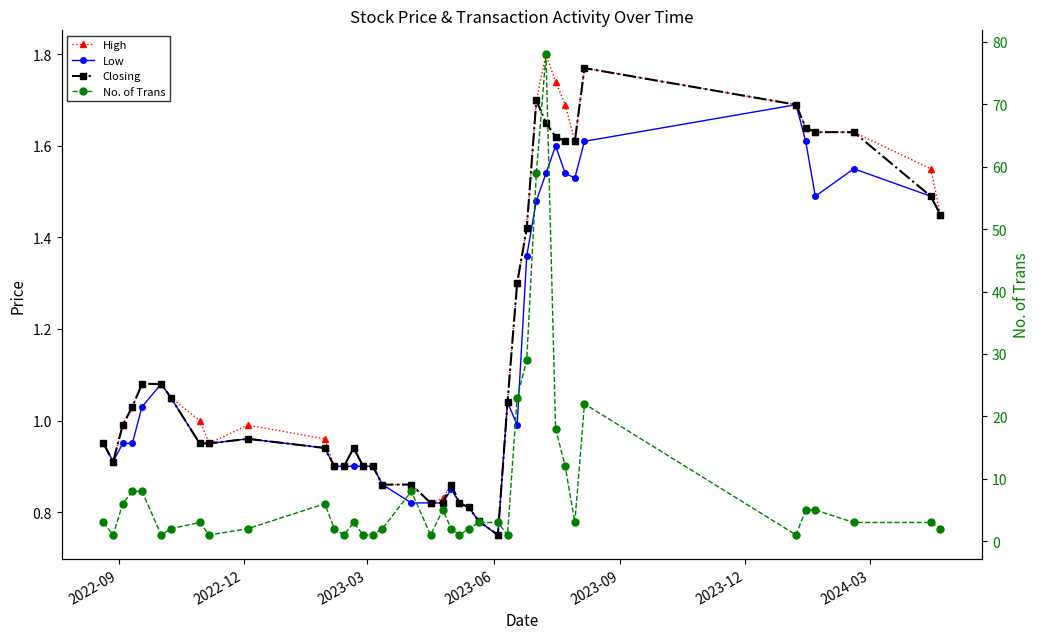

What is the difference between the maximum and minimum values in the Low series?

0.9